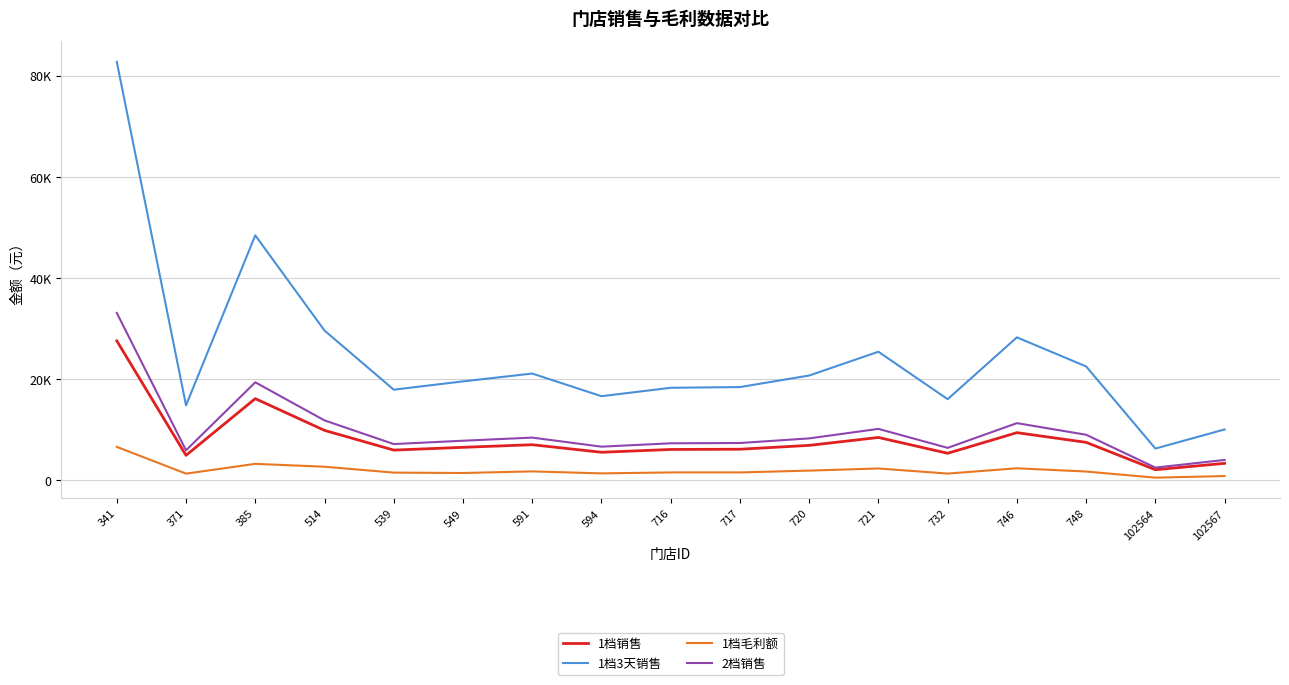

What is the sum of the 1档毛利额 values at 549 and 720?

3360.3